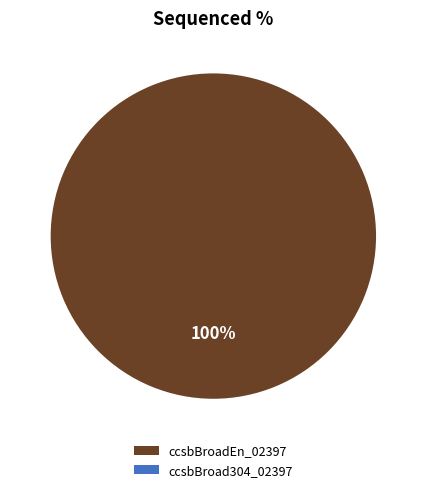

What is the largest slice in the pie chart?

ccsbBroadEn_02397